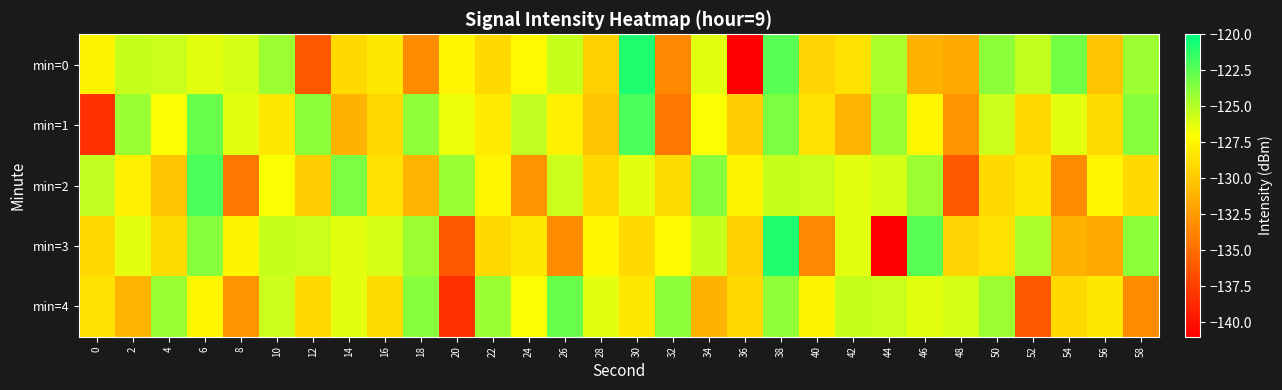

How many categories are shown in the chart?

30